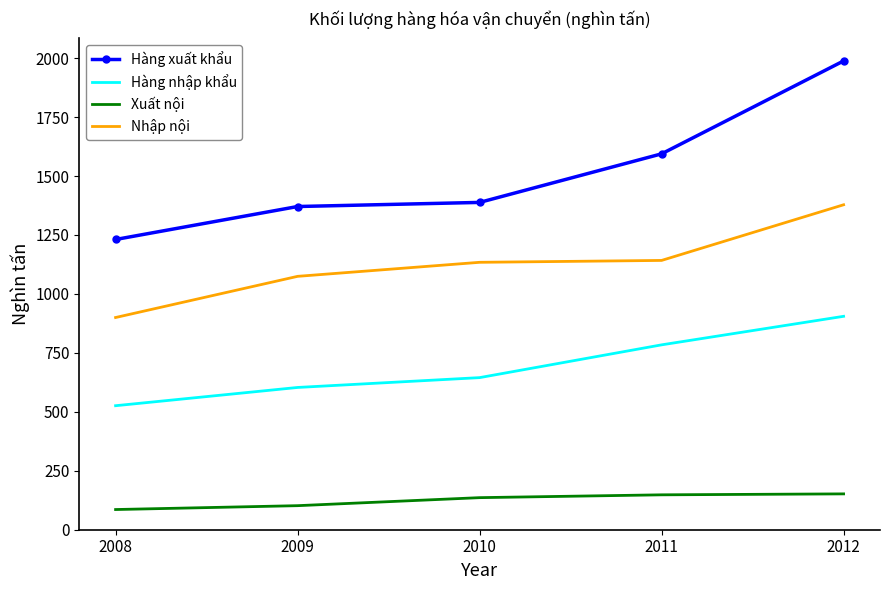

What is the difference between the second highest and minimum values in the Hàng xuất khẩu series?

363.2